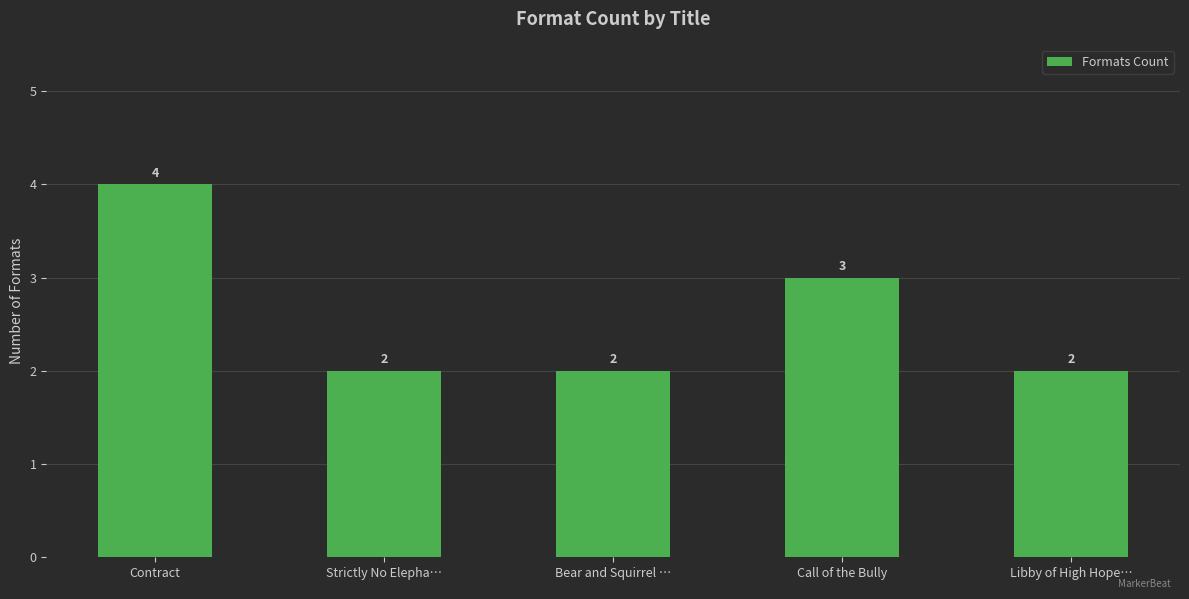

Are the bars grouped side by side (vs. stacked)?

No